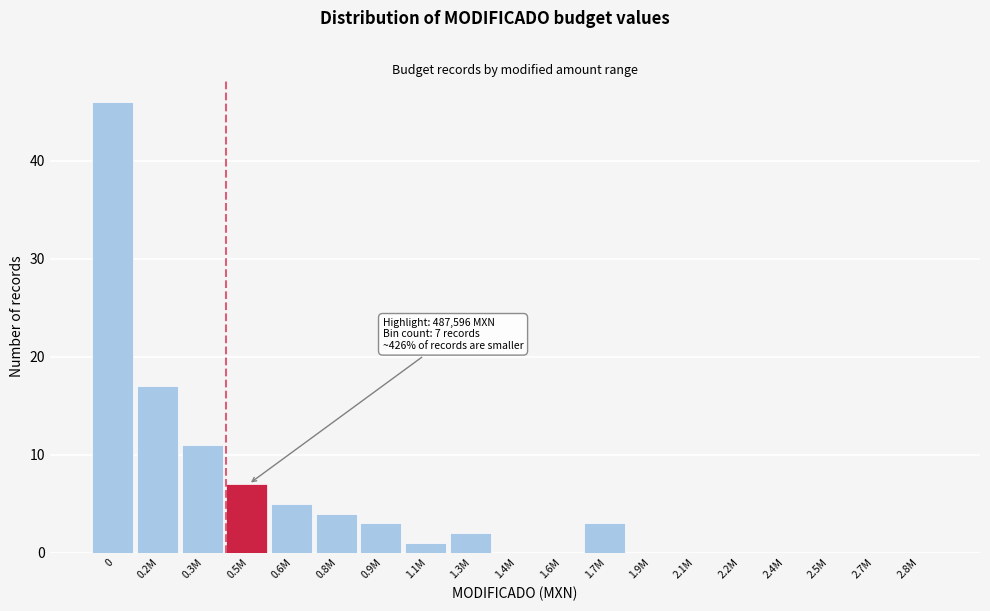

Reading right to left, extract all data points from this chart.

2.8M=0	2.7M=0	2.5M=0	2.4M=0	2.2M=0	2.1M=0	1.9M=0	1.7M=3	1.6M=0	1.4M=0	1.3M=2	1.1M=1	0.9M=3	0.8M=4	0.6M=5	0.5M=7	0.3M=11	0.2M=17	0=46